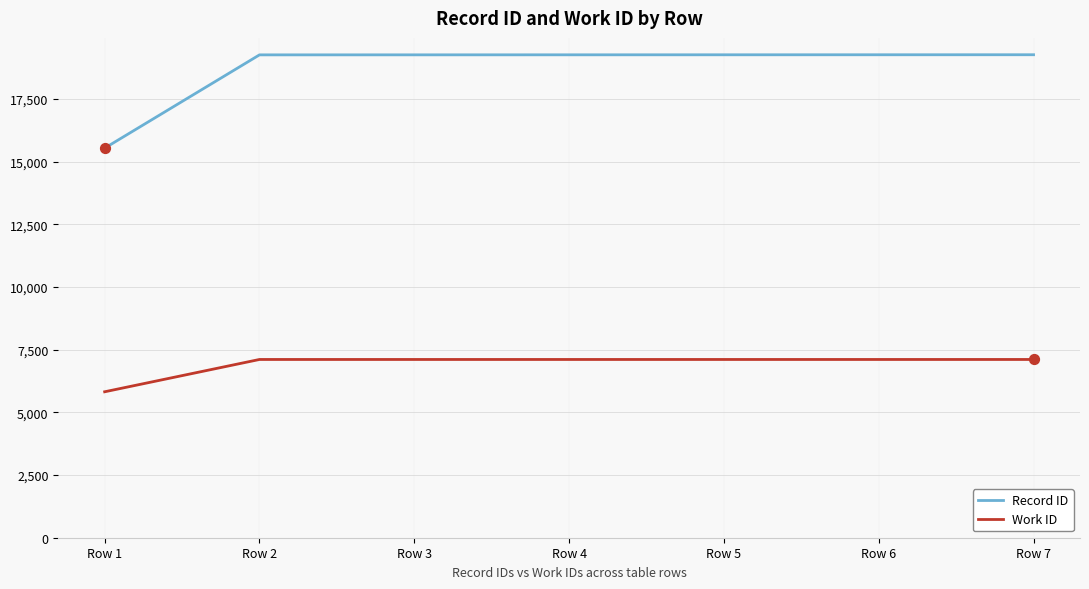

Between Row 1 and Row 5, which series saw the biggest shift?

Record ID